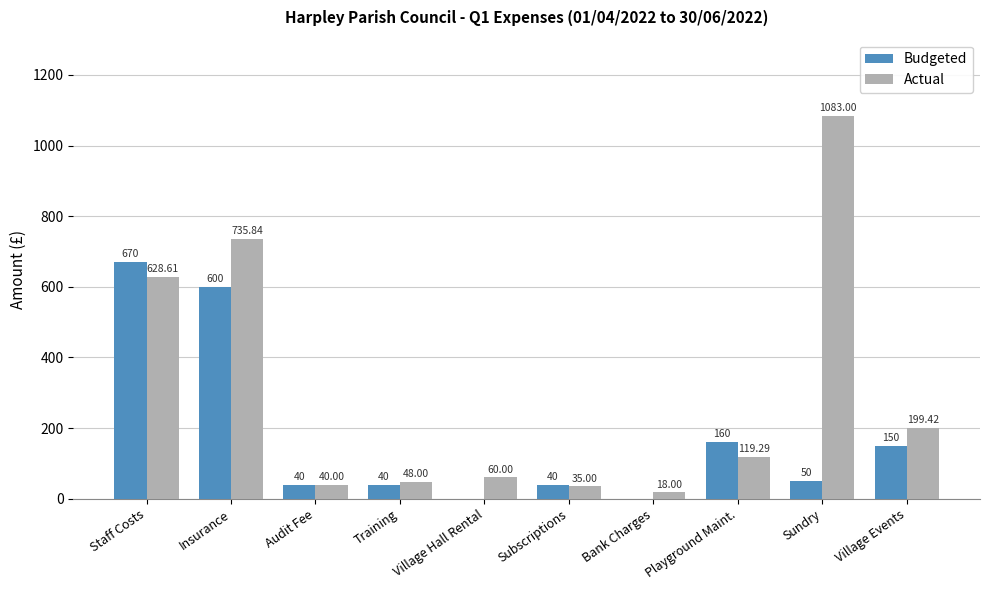

Which category has the highest value in the Actual series?

Sundry